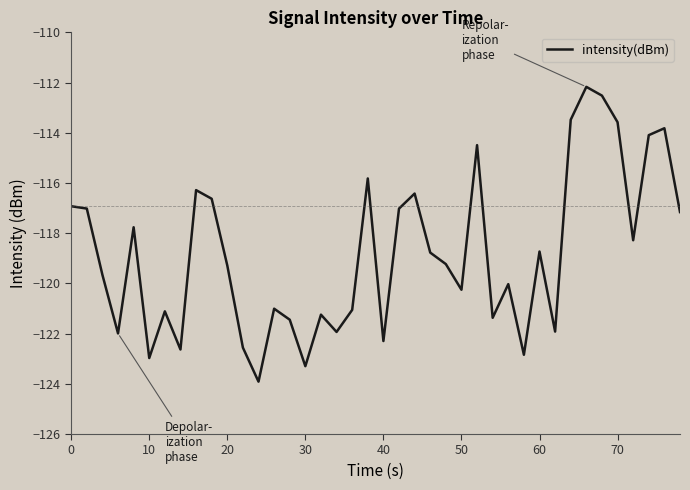

What is the maximum value shown in the chart?

-112.2